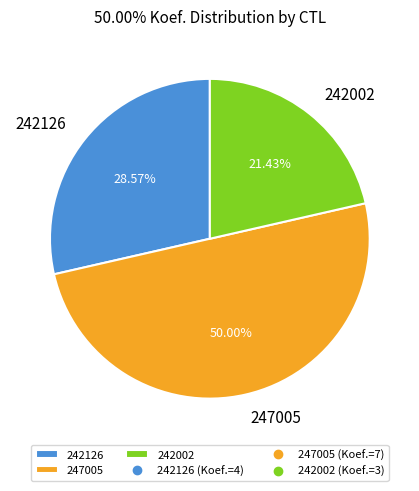

To the nearest percent, what is the average slice percentage?

33%